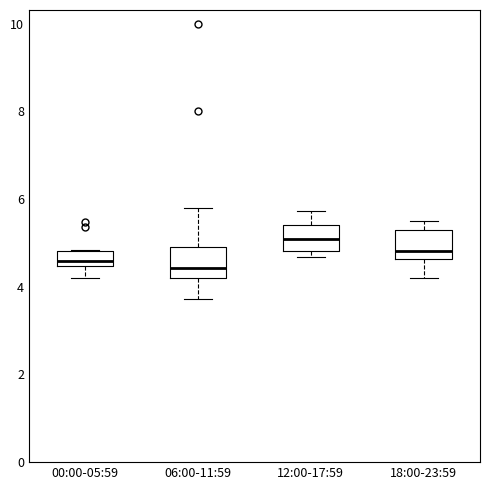

Reading left to right, transcribe this box plot: for each box, give where its median line is, the range the box spans, and where its two whiskers end, as read against the y-axis. The values are not printed on the chart, so give them approximately, as read against the axis.

00:00-05:59: median 4.6, box 4.4 to 4.8, whiskers 4.2 to 4.8
06:00-11:59: median 4.4, box 4.2 to 5.0, whiskers 3.8 to 5.8
12:00-17:59: median 5.0, box 4.8 to 5.4, whiskers 4.6 to 5.8
18:00-23:59: median 4.8, box 4.6 to 5.2, whiskers 4.2 to 5.6